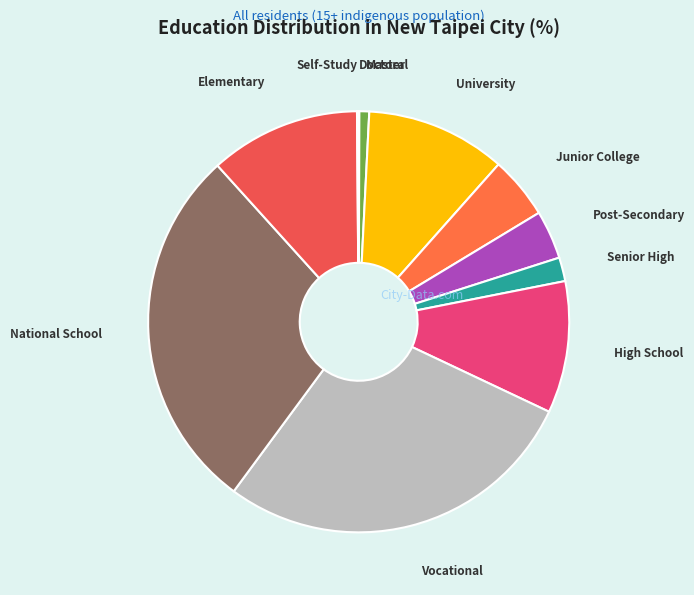

What is the ratio of the value at University to the value at Senior High?

5.9